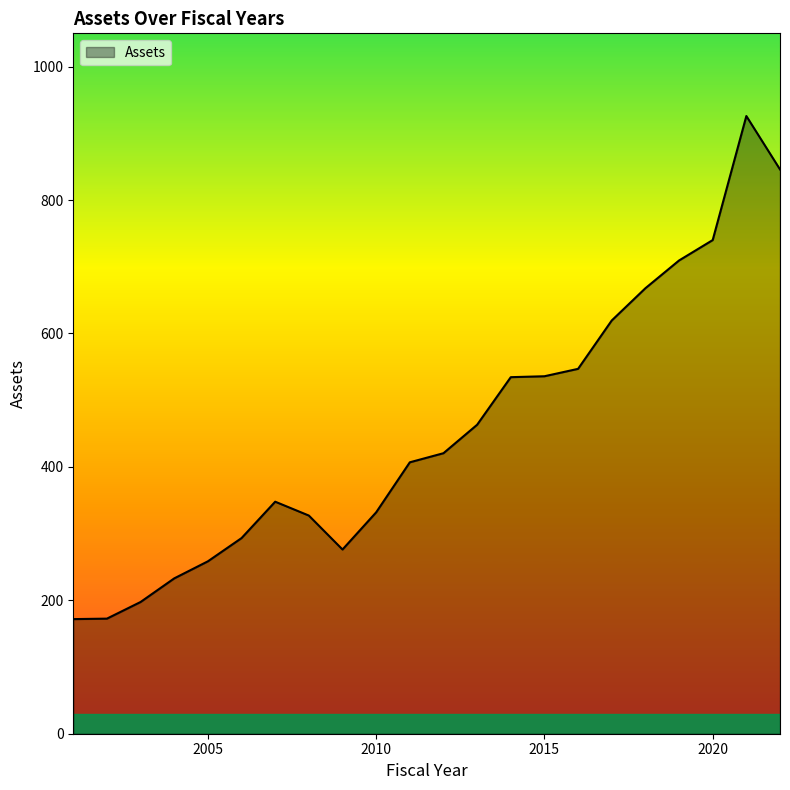

True or false: there are more than 1 points higher than both neighbors.

True